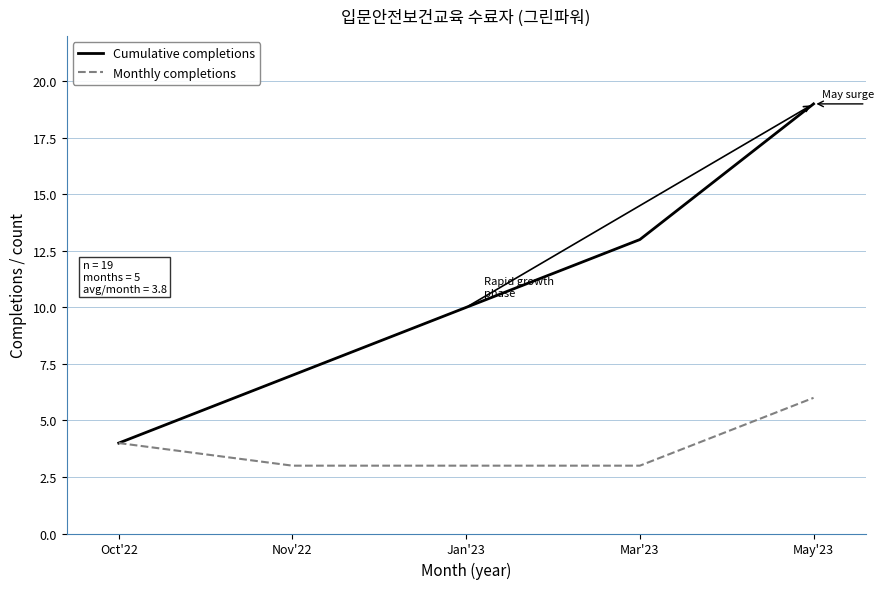

Rank the series by their average value, from lowest to highest.

Monthly completions, Cumulative completions